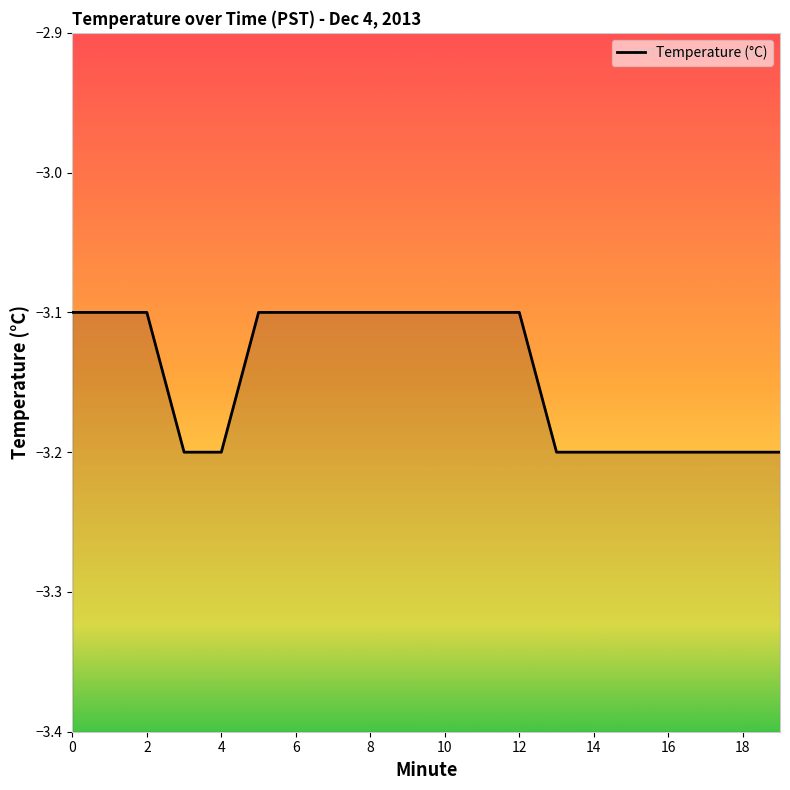

How many data points does each series have?

20